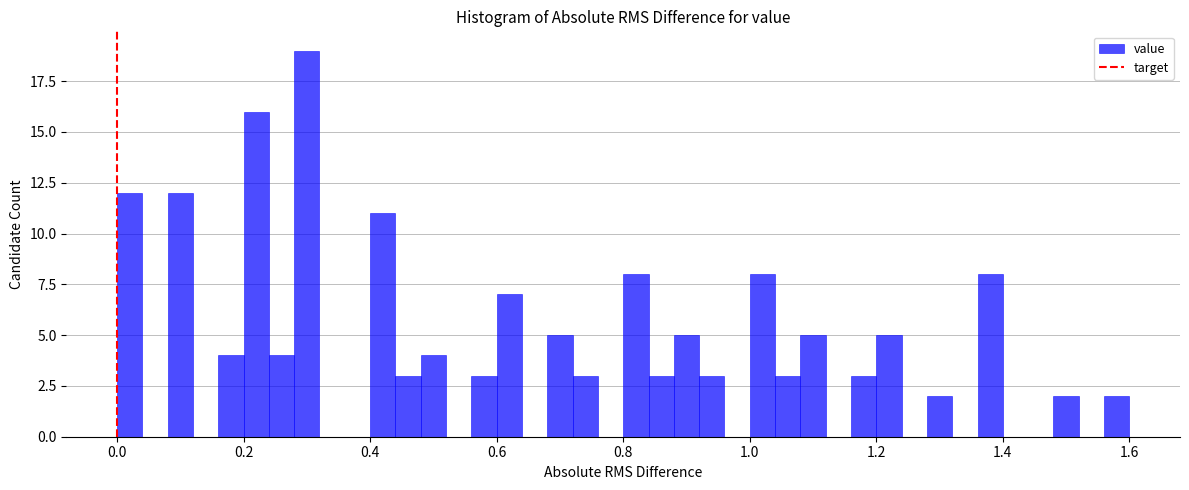

Read against the x-axis, roughly where is the centre of the tallest bar?

0.30